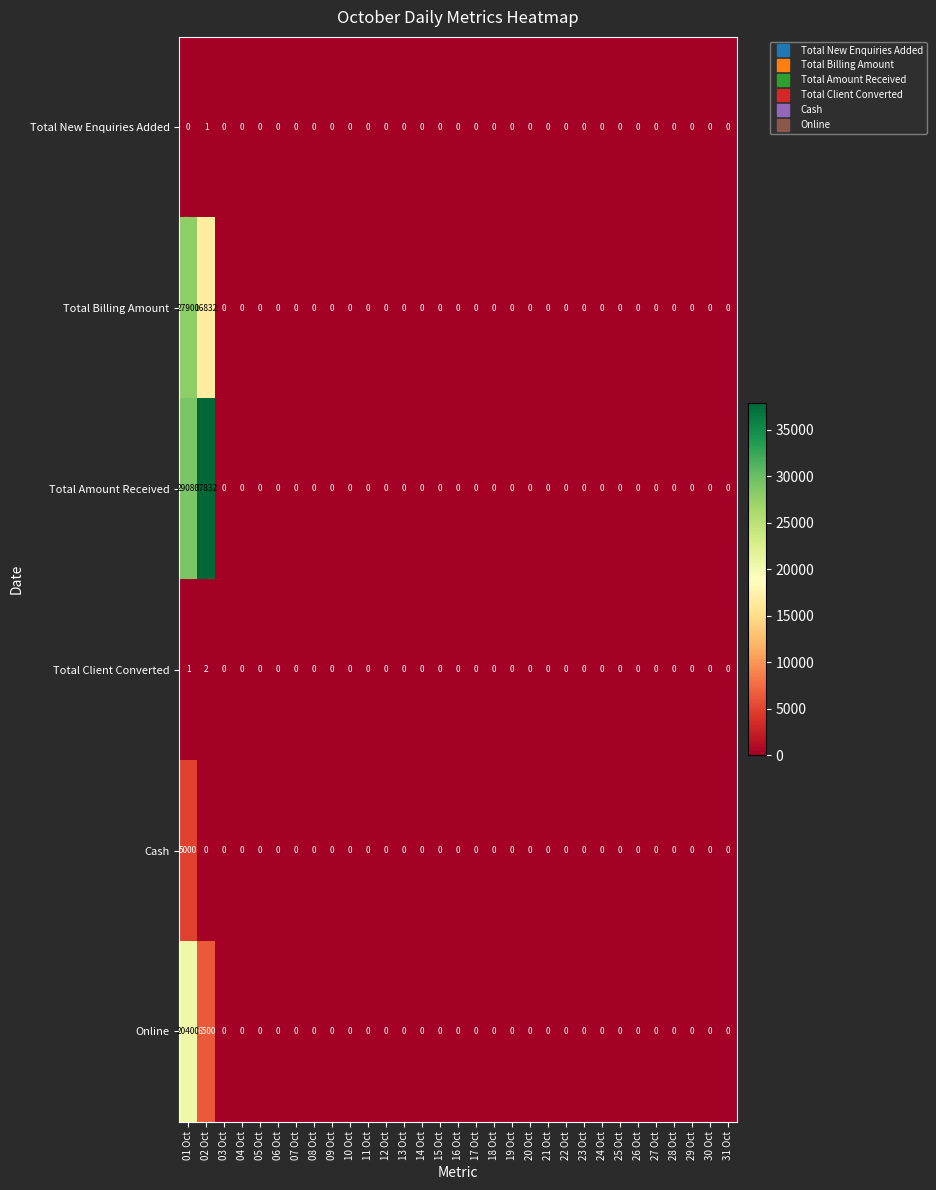

The value of Total New Enquiries Added at 03 Oct is 0. True or false?

True